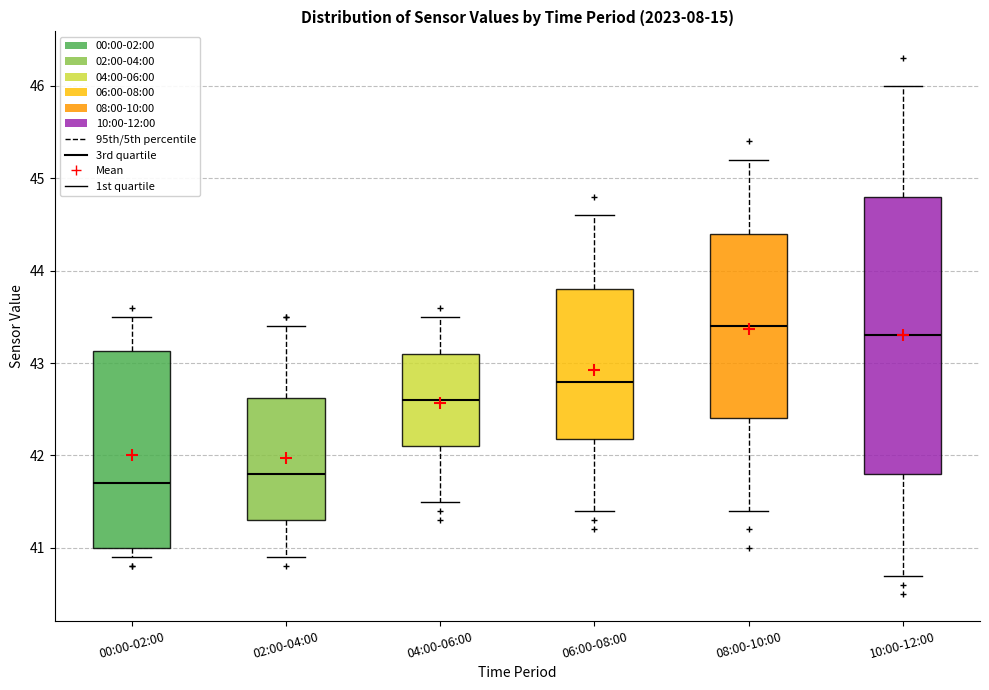

Reading left to right, read every box against the y-axis: the position of its median line, the range the box covers, and the ends of its whiskers. The values are not printed on the chart, so give them approximately, as read against the axis.

00:00-02:00: median 41.7, box 41.0 to 43.1, whiskers 40.9 to 43.5
02:00-04:00: median 41.8, box 41.3 to 42.6, whiskers 40.9 to 43.4
04:00-06:00: median 42.6, box 42.1 to 43.1, whiskers 41.5 to 43.5
06:00-08:00: median 42.8, box 42.2 to 43.8, whiskers 41.4 to 44.6
08:00-10:00: median 43.4, box 42.4 to 44.4, whiskers 41.4 to 45.2
10:00-12:00: median 43.3, box 41.8 to 44.8, whiskers 40.7 to 46.0